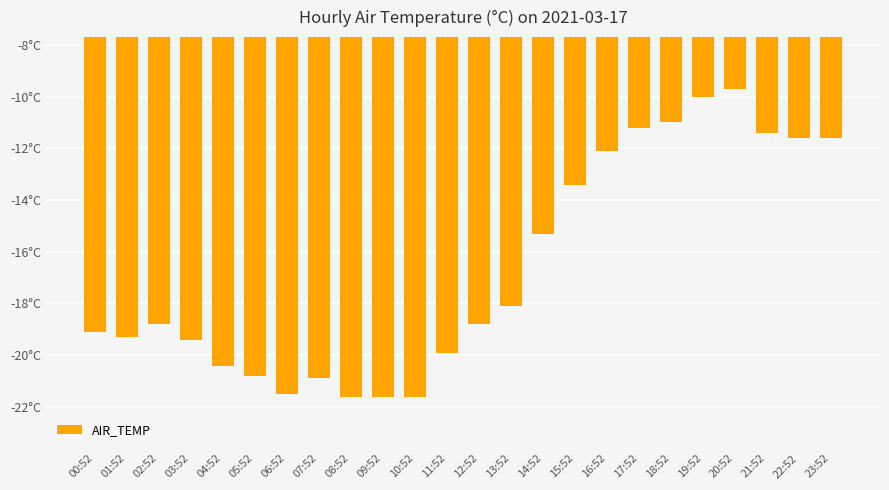

Rank the categories by value from lowest to highest.

08:52, 09:52, 10:52, 06:52, 07:52, 05:52, 04:52, 11:52, 03:52, 01:52, 00:52, 02:52, 12:52, 13:52, 14:52, 15:52, 16:52, 22:52, 23:52, 21:52, 17:52, 18:52, 19:52, 20:52